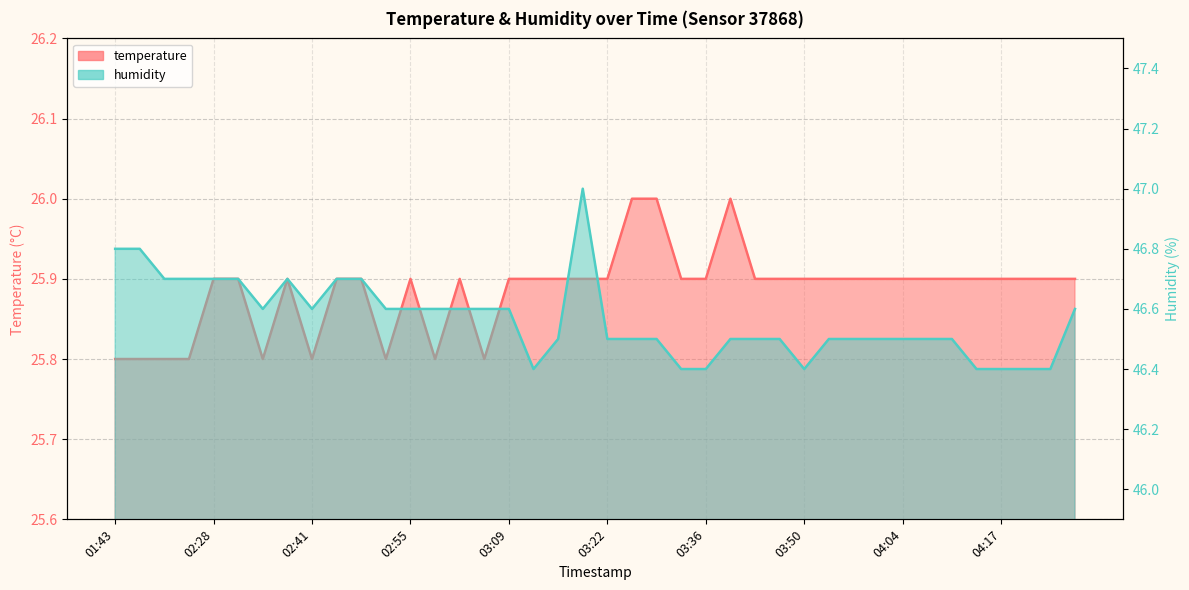

Reading left to right, list all the values displayed in this chart.

temperature: 25.8	25.8	25.8	25.8	25.9	25.9	25.8	25.9	25.8	25.9	25.9	25.8	25.9	25.8	25.9	25.8	25.9	25.9	25.9	25.9	25.9	26.0	26.0	25.9	25.9	26.0	25.9	25.9	25.9	25.9	25.9	25.9	25.9	25.9	25.9	25.9	25.9	25.9	25.9	25.9
humidity: 46.8	46.8	46.7	46.7	46.7	46.7	46.6	46.7	46.6	46.7	46.7	46.6	46.6	46.6	46.6	46.6	46.6	46.4	46.5	47.0	46.5	46.5	46.5	46.4	46.4	46.5	46.5	46.5	46.4	46.5	46.5	46.5	46.5	46.5	46.5	46.4	46.4	46.4	46.4	46.6